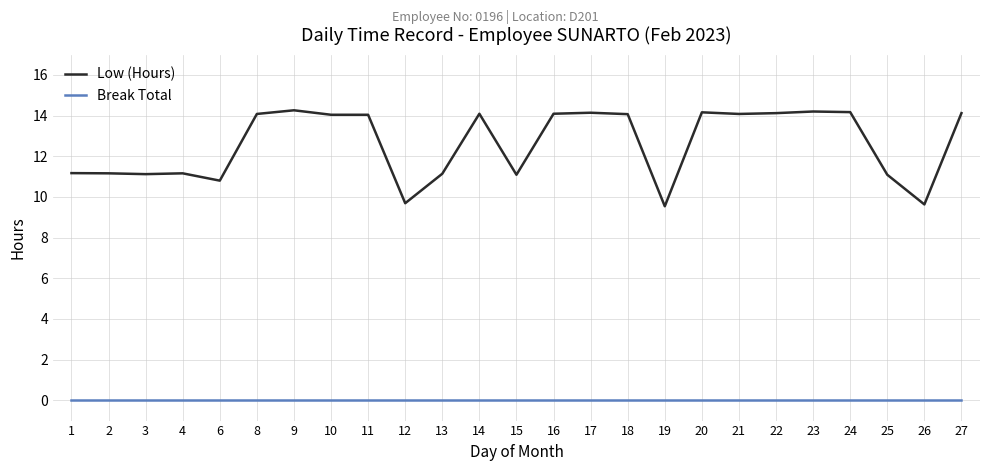

What is the difference between the highest and lowest values at 10?

14.0